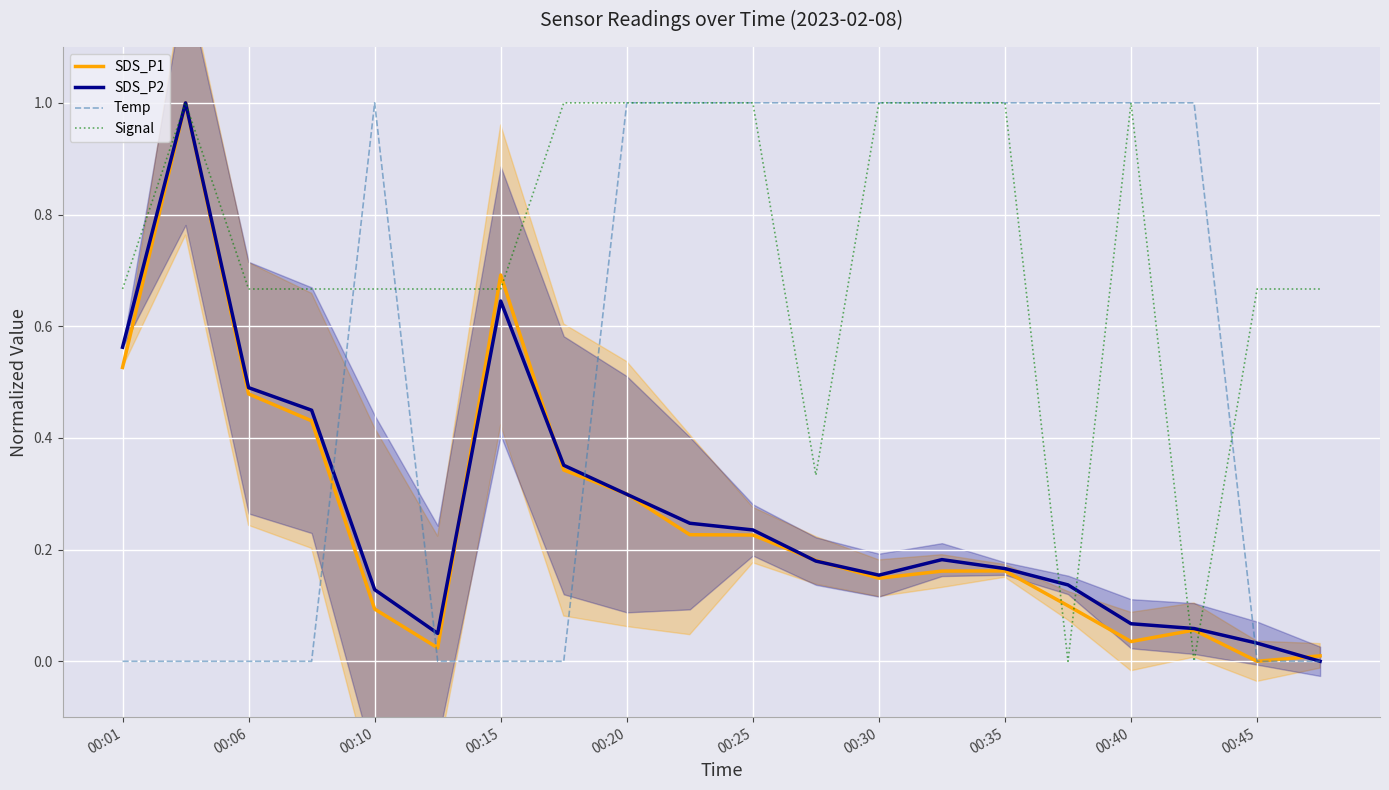

At how many categories does at least one series exceed 0?

20